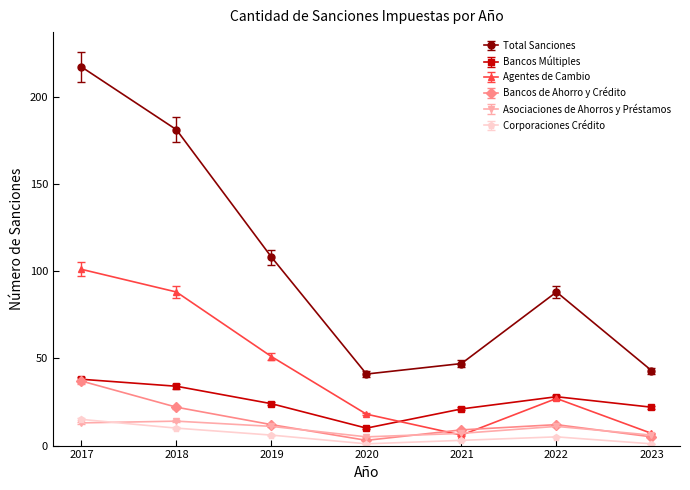

True or false: Bancos Múltiples and Total Sanciones intersect in this chart.

False